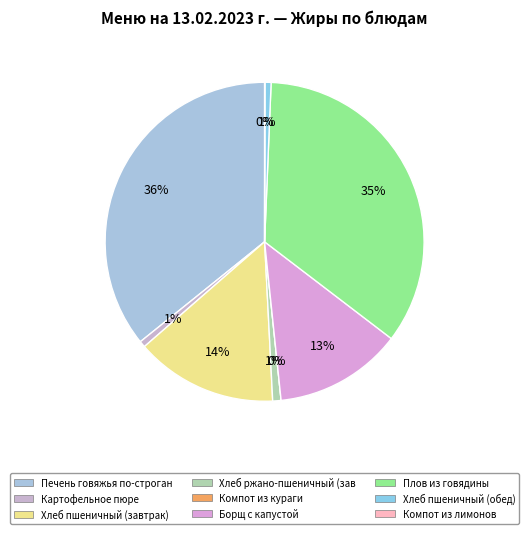

Which slice is the smallest?

Компот из кураги